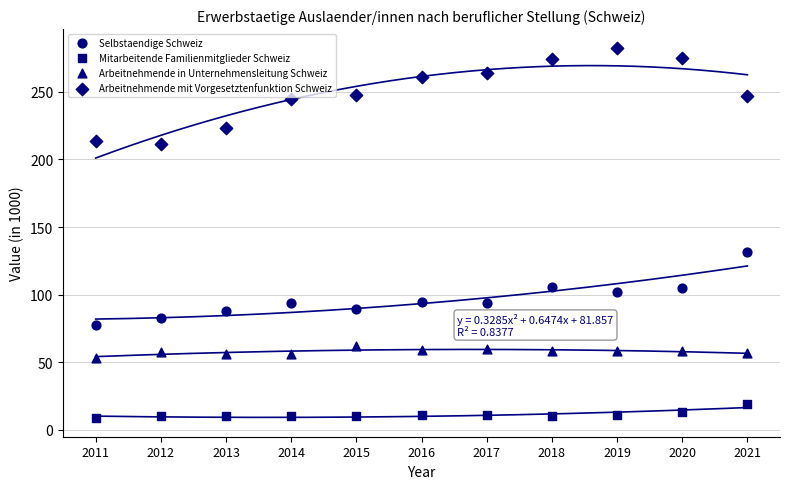

Count the number of points in this scatter plot.

44